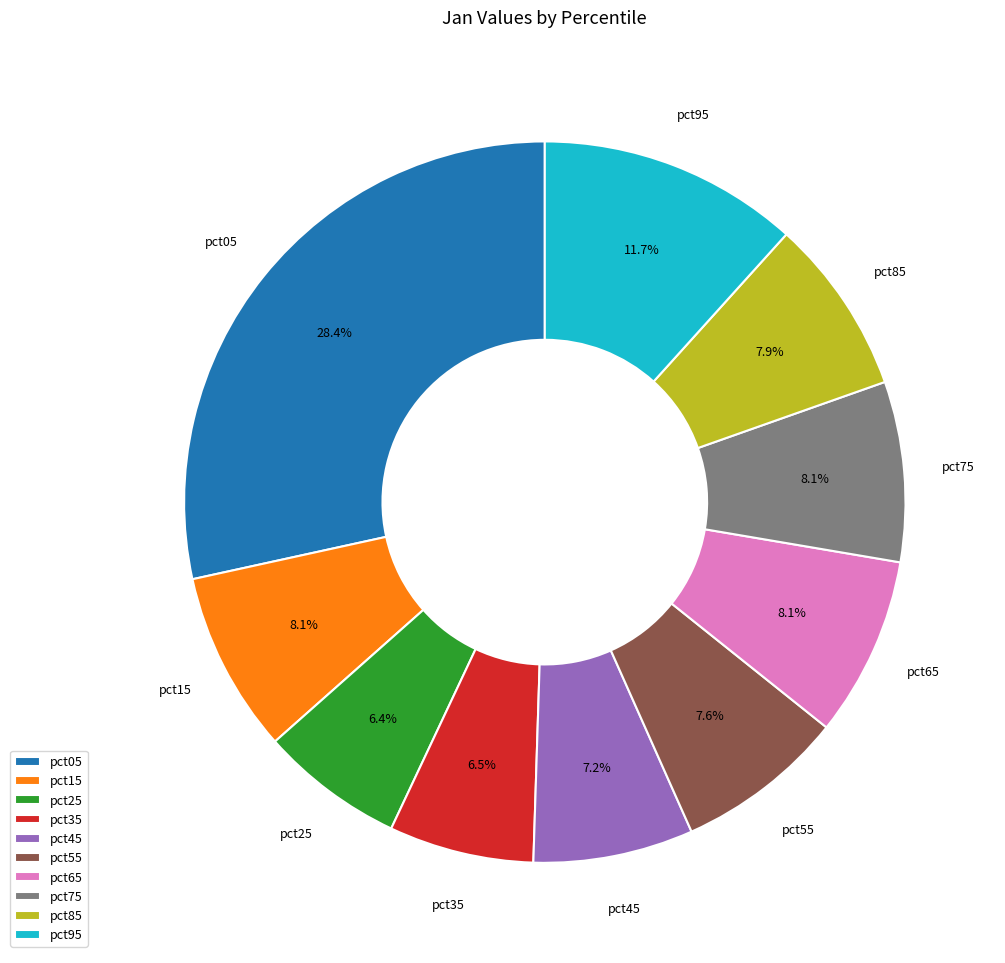

Combined, what portion of the pie is pct95 and pct35?

18.2%